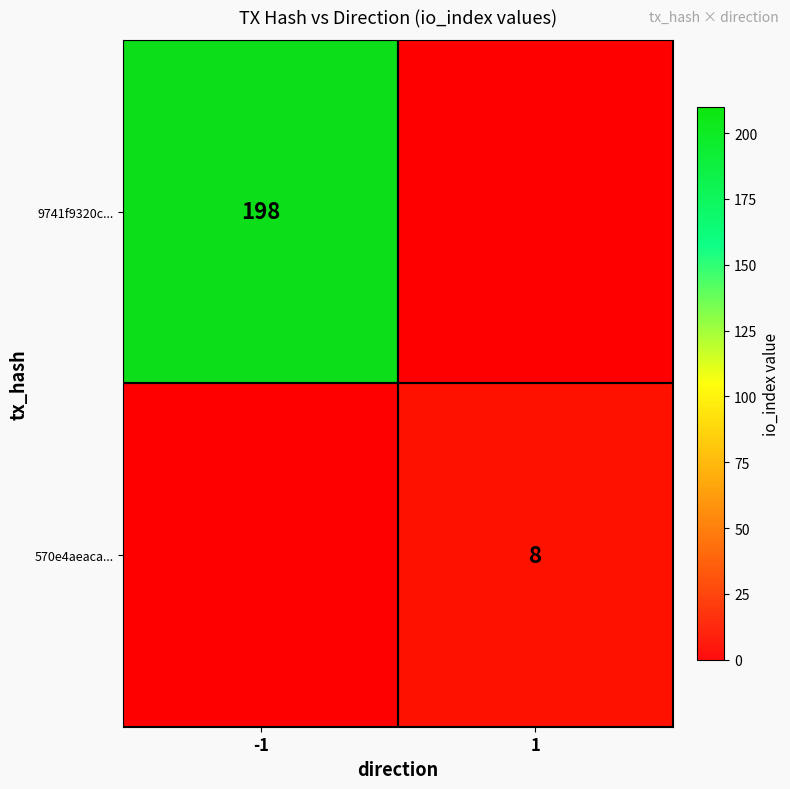

What is the maximum value shown in the chart?

198